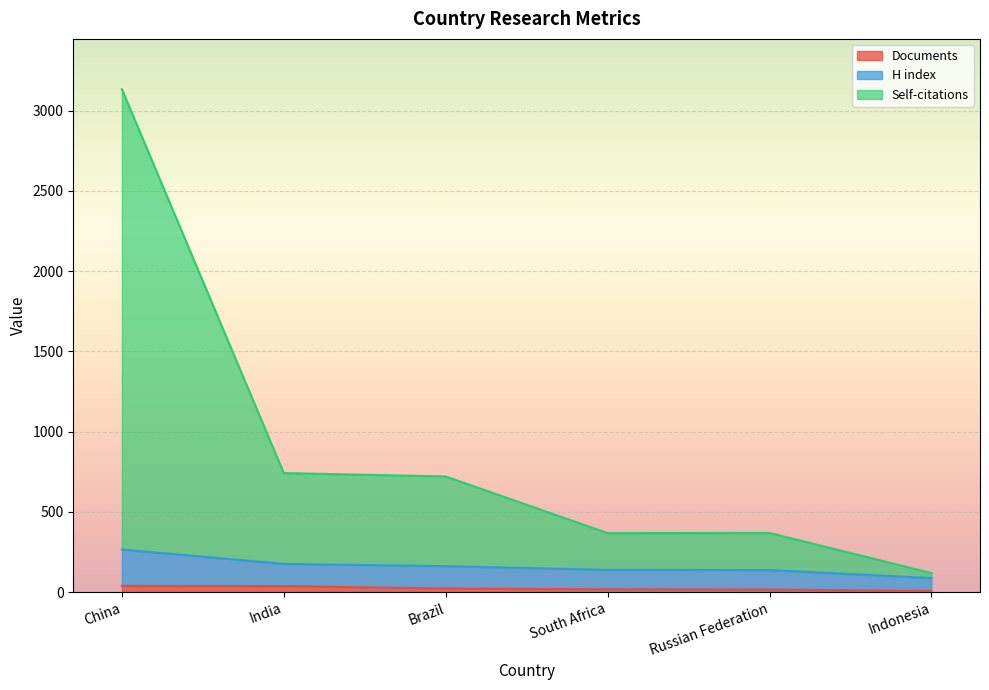

Is it true that Documents equals 16 at Russian Federation?

True